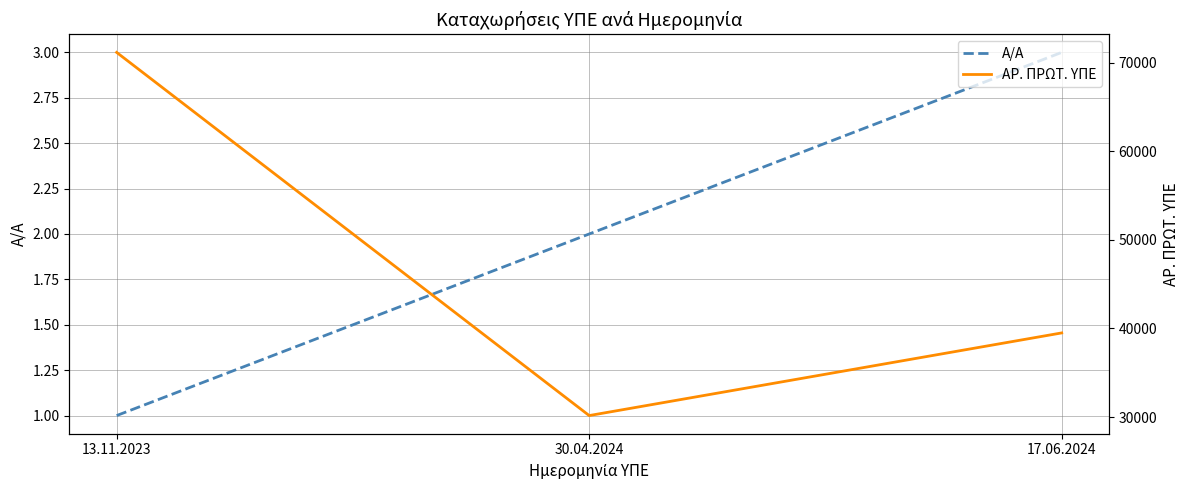

How many data points in ΑΡ. ΠΡΩΤ. ΥΠΕ are less than 39496?

1